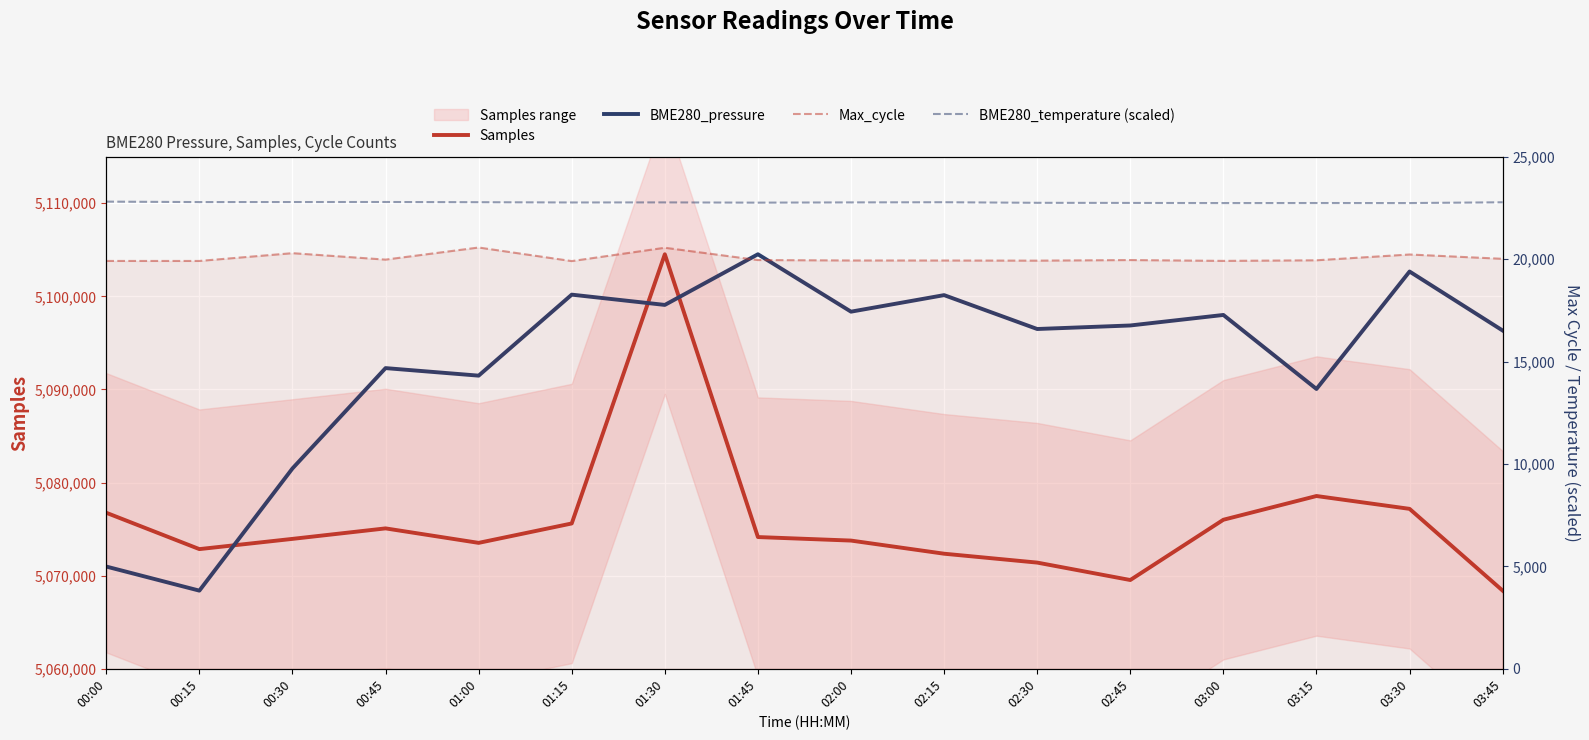

At which category does BME280_pressure reach its first local valley?

00:15